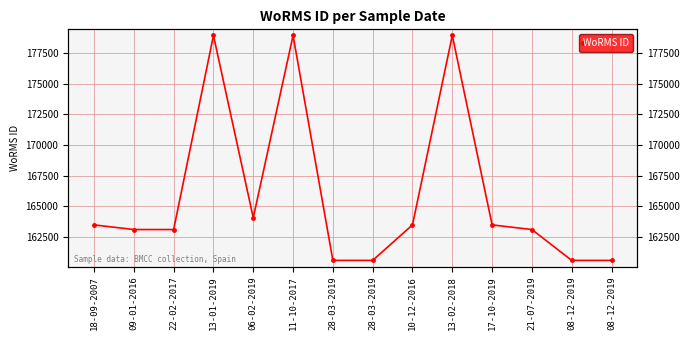

Approximately how many times larger is the value at 22-02-2017 compared to 13-02-2018?

0.9